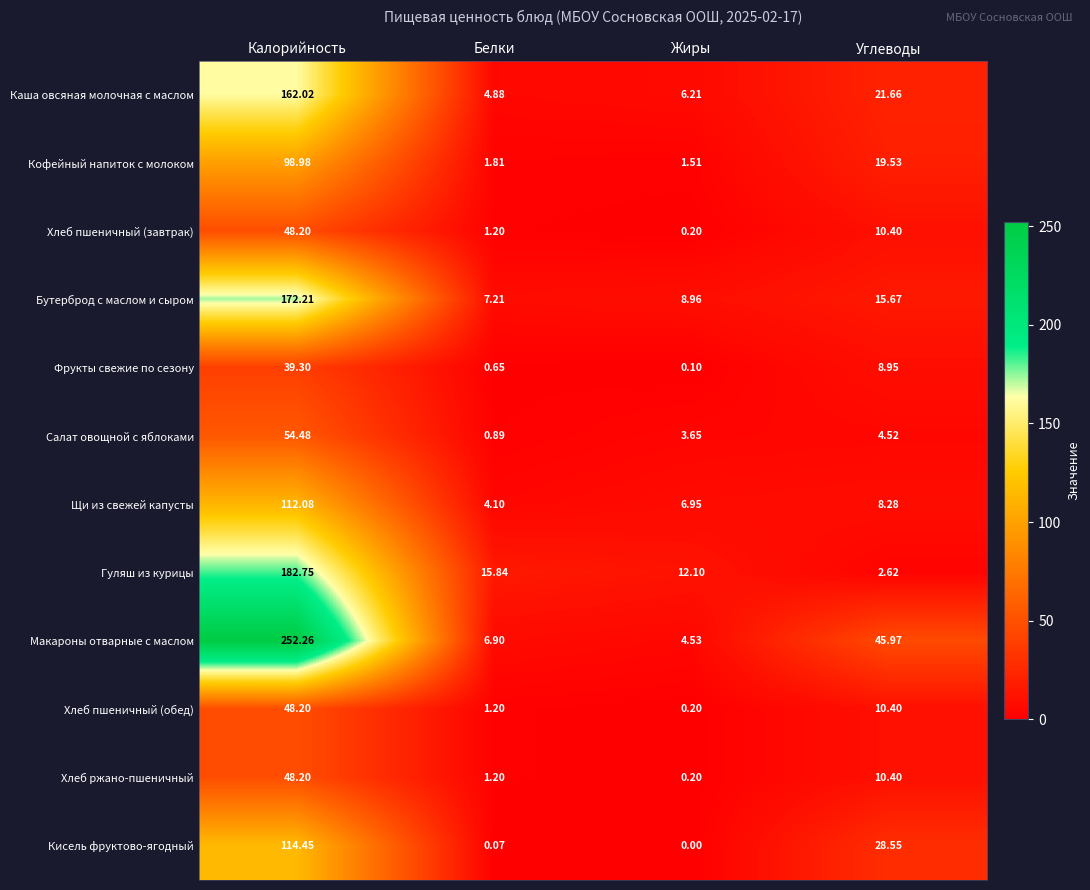

At which label does Щи из свежей капусты reach its minimum?

Белки